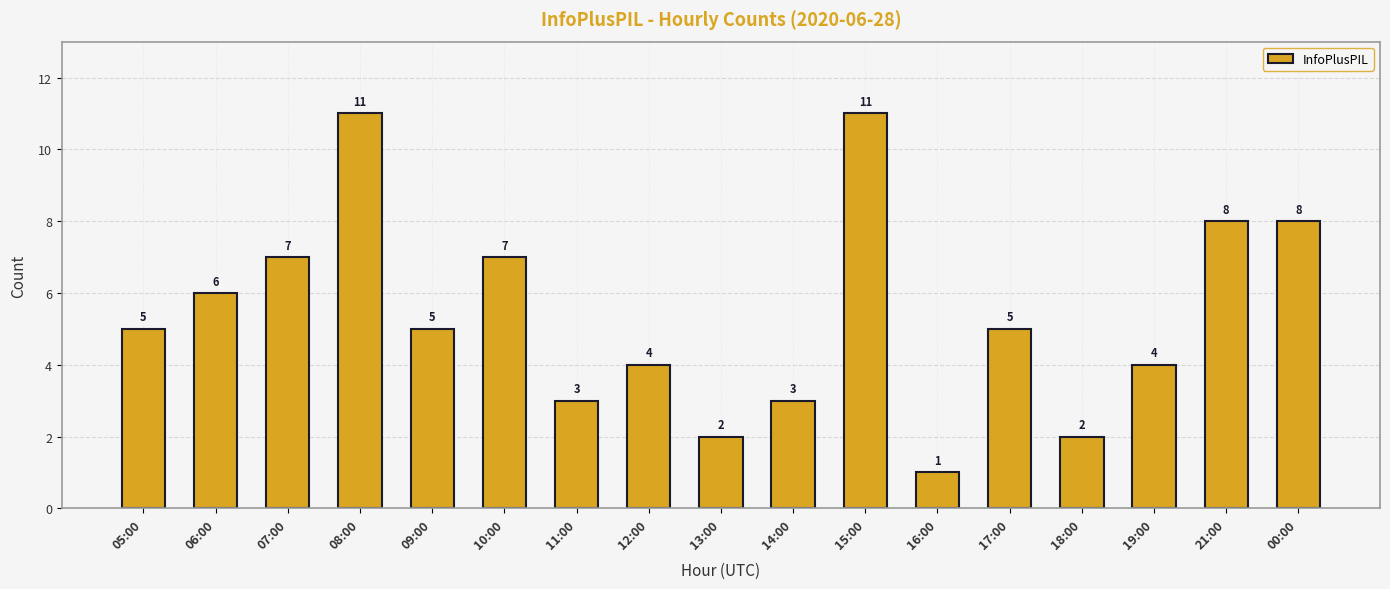

Is it true that the value at 14:00 is 5?

False